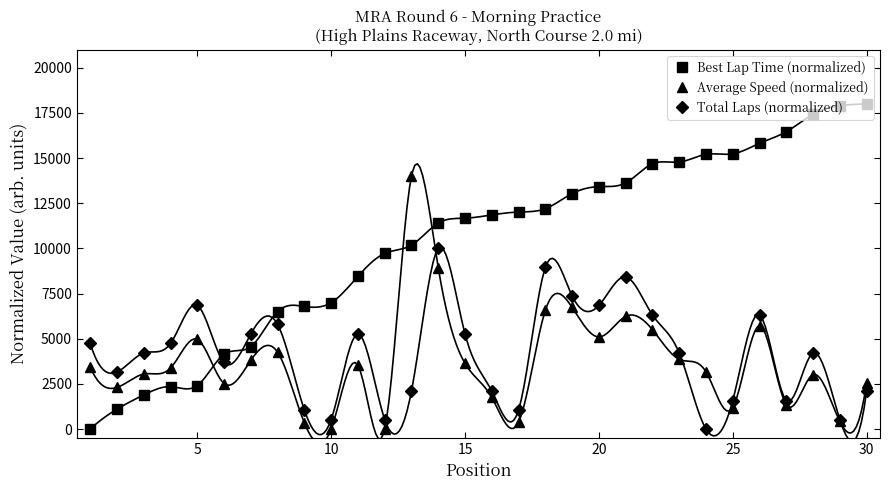

True or false: Total Laps (normalized) has more than 0 interior local peaks.

True